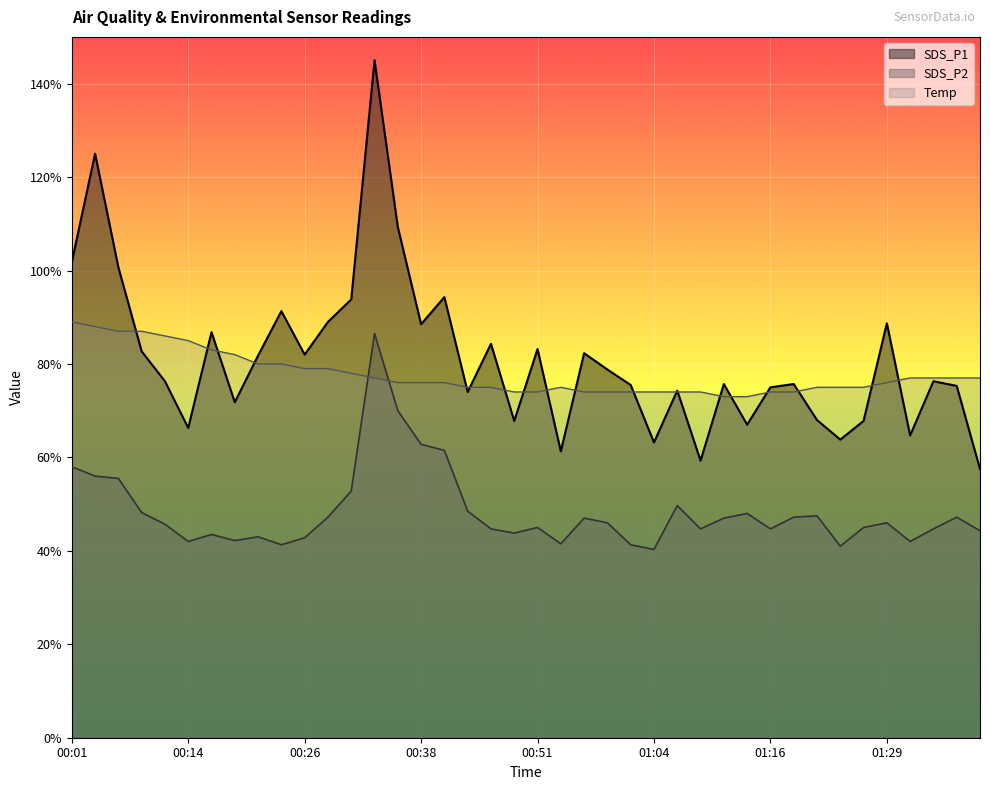

How many lines are shown in the chart?

3